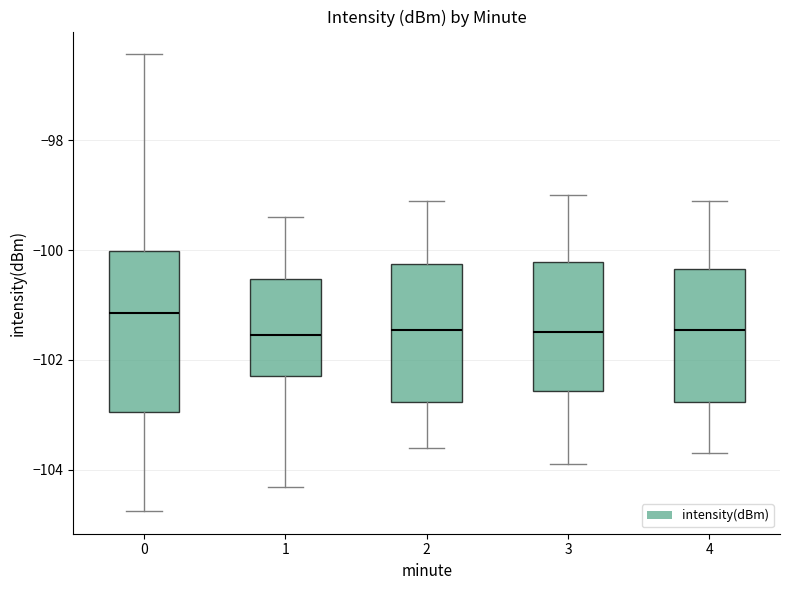

Which box's median line is the highest?

0